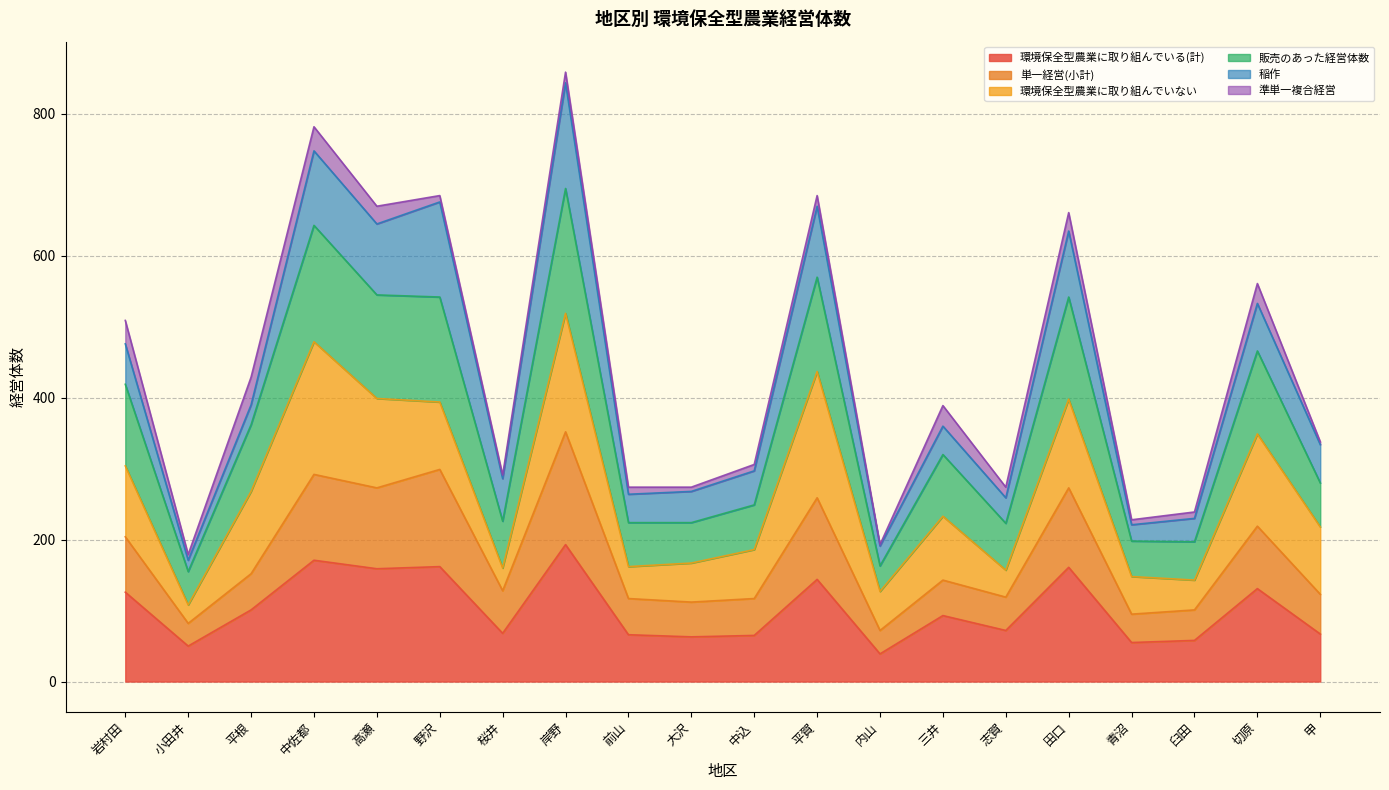

In 販売のあった経営体数, how many points are higher than both neighbors (excluding endpoints)?

7